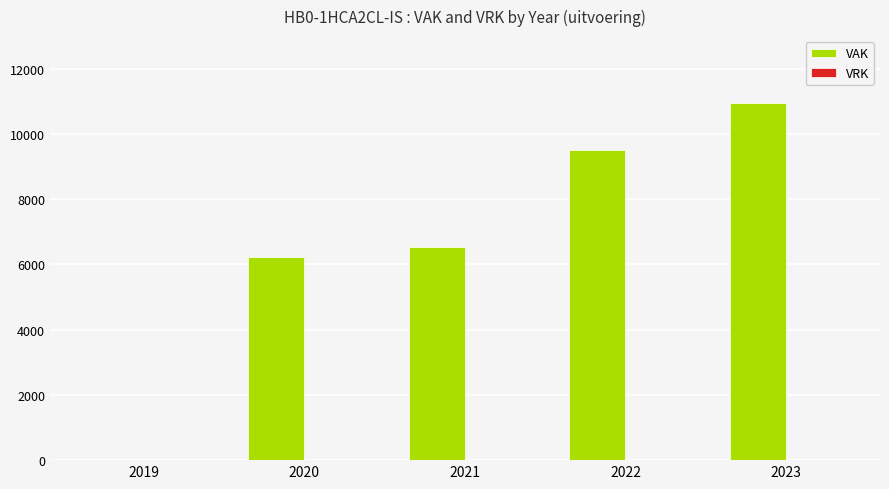

What is the change in value from 2019 to 2021?

+6527